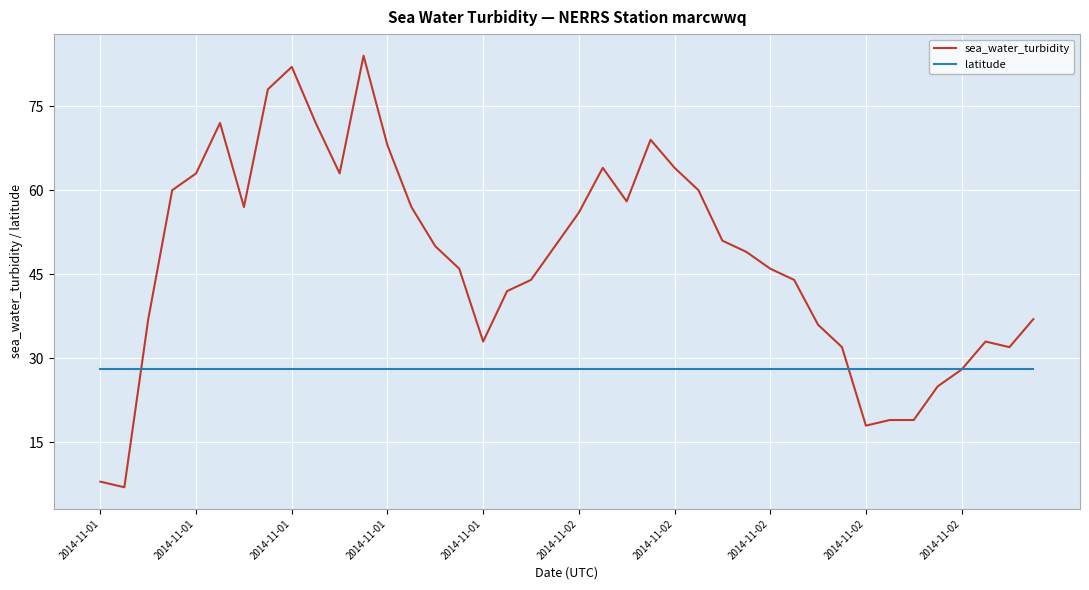

Which series has the largest range (max minus min)?

sea_water_turbidity